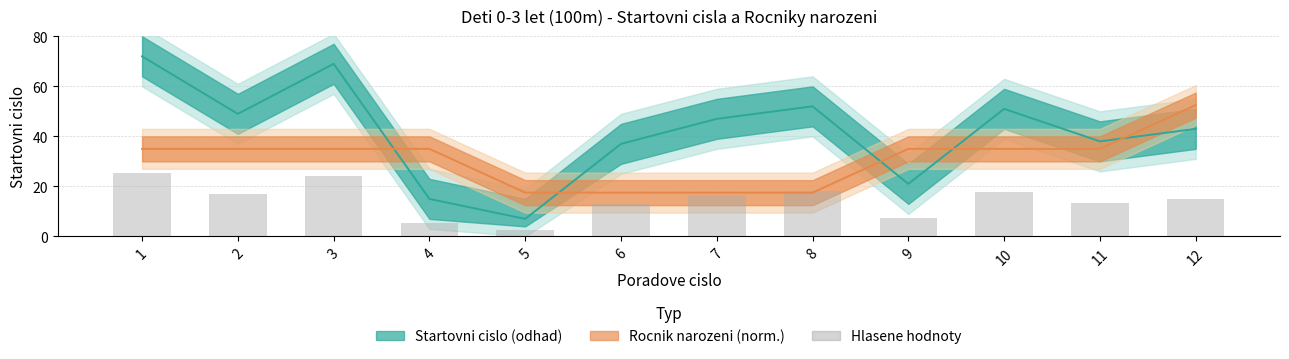

Which has a higher value, 4 or 9?

9